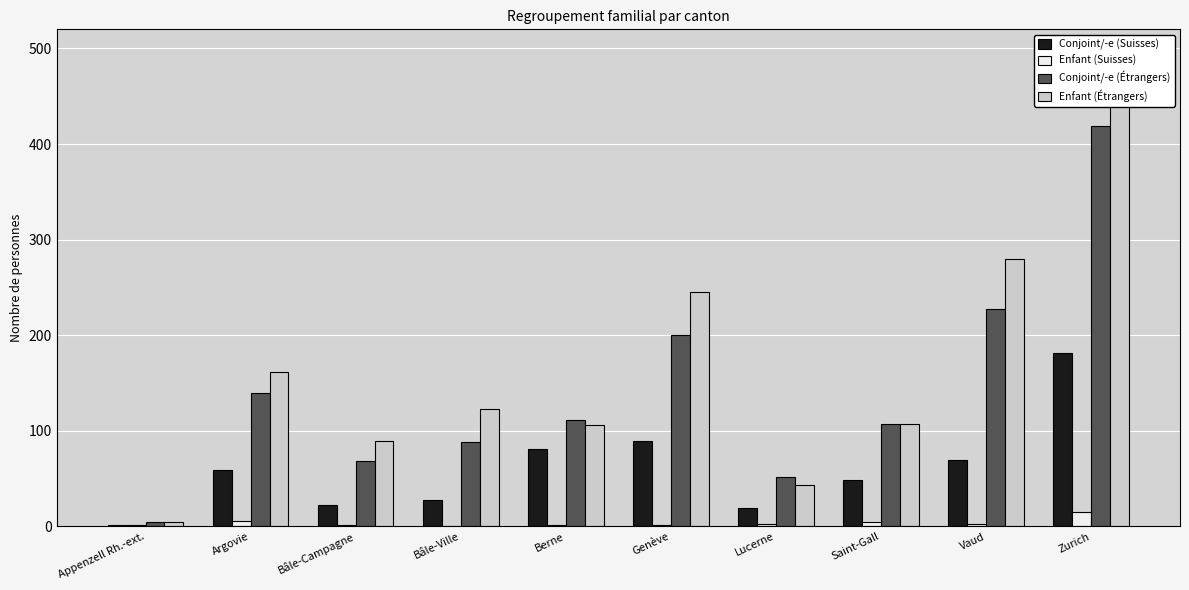

How many groups of bars are there?

10